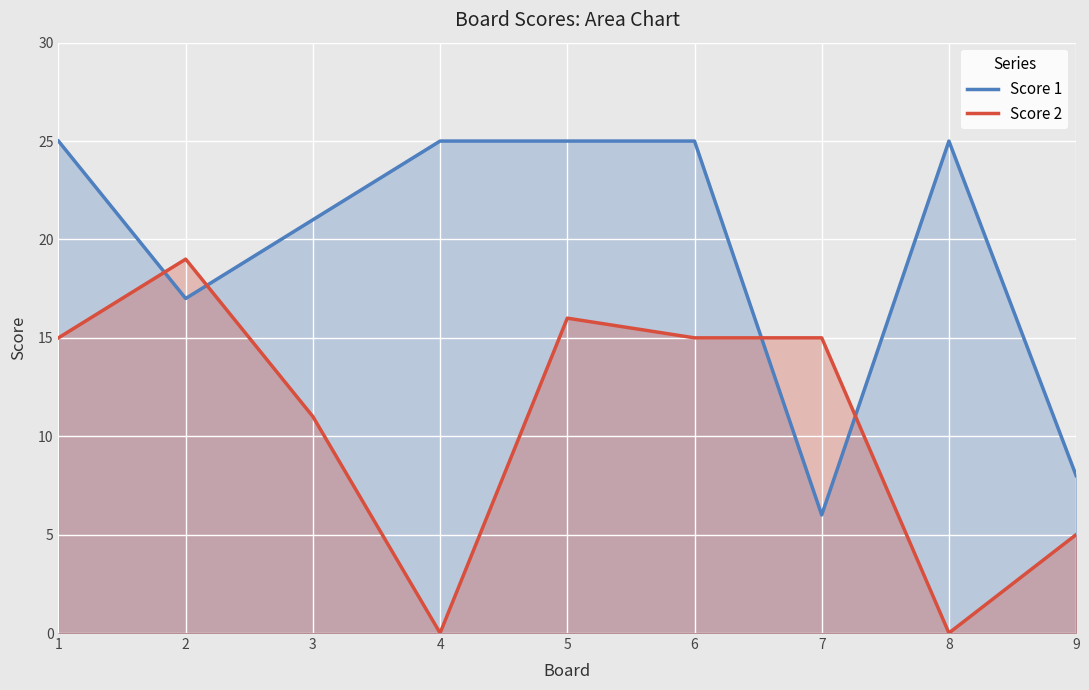

Between 4 and 8, which is larger?

4